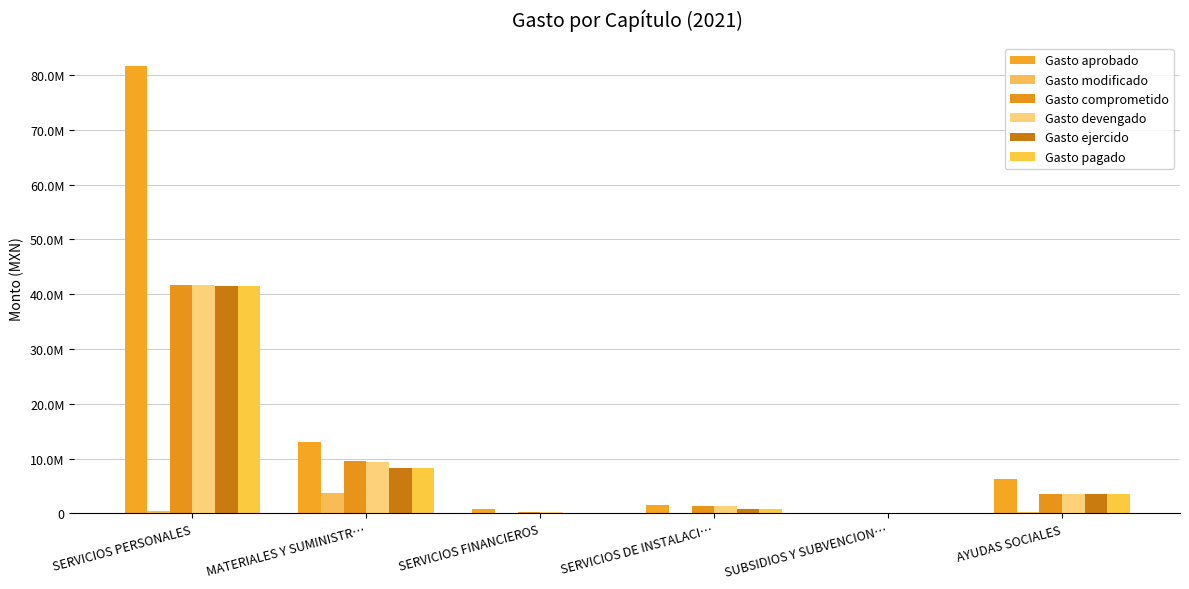

Does the chart contain stacked bars?

No